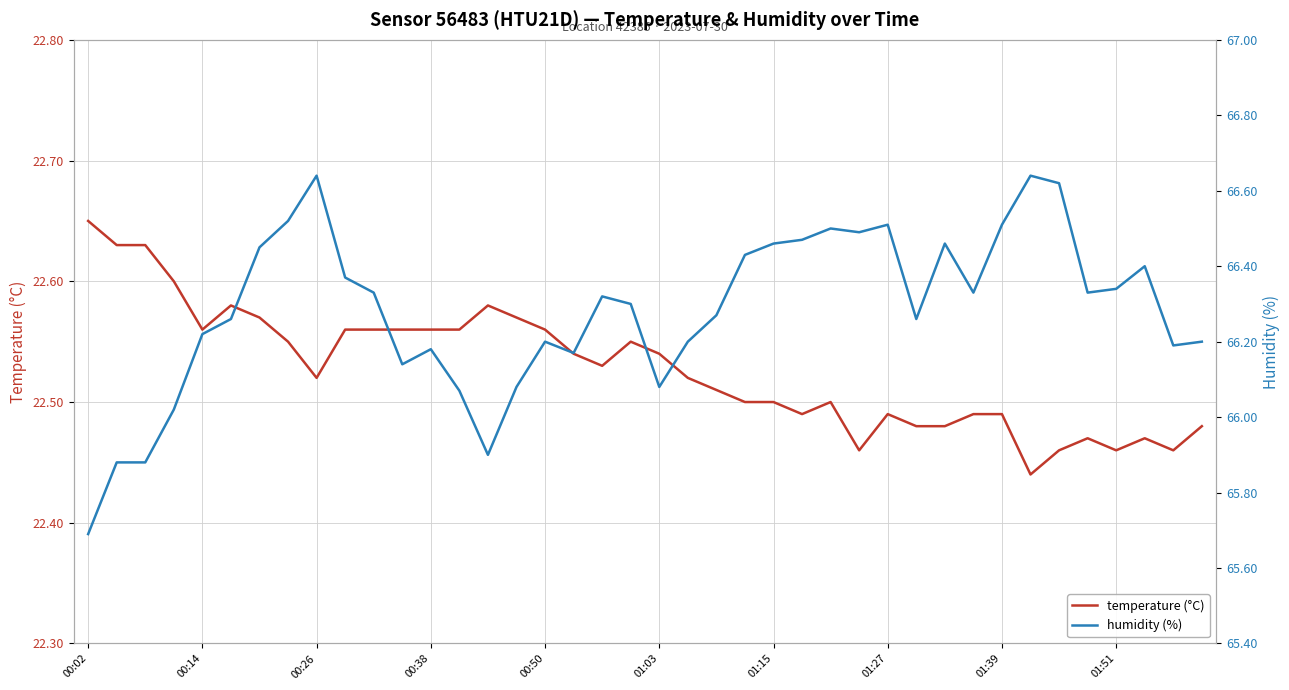

Is it true that temperature (°C) equals 31.8 at 30?

False